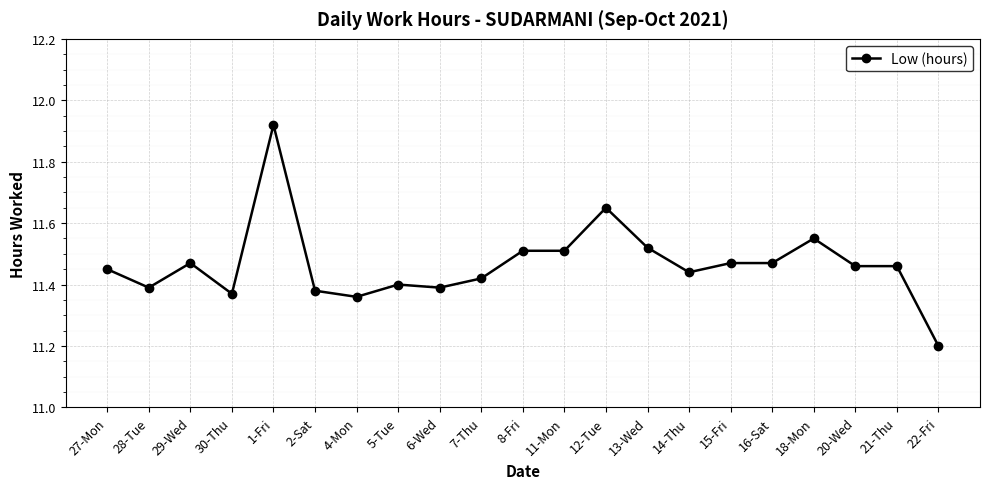

The chart shows a value of 11.5 at 16-Sat. True or false?

True